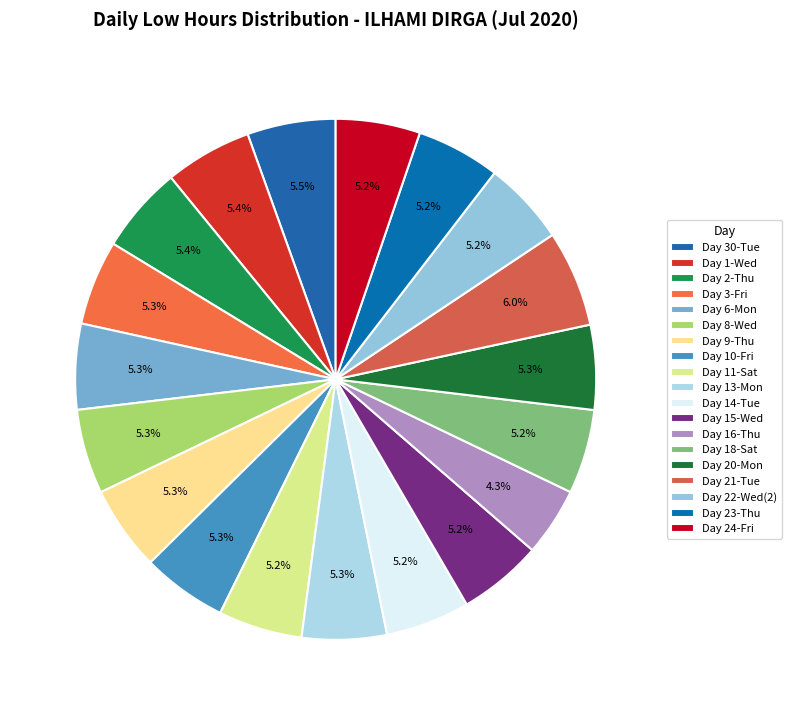

Is there a majority slice in this chart?

No